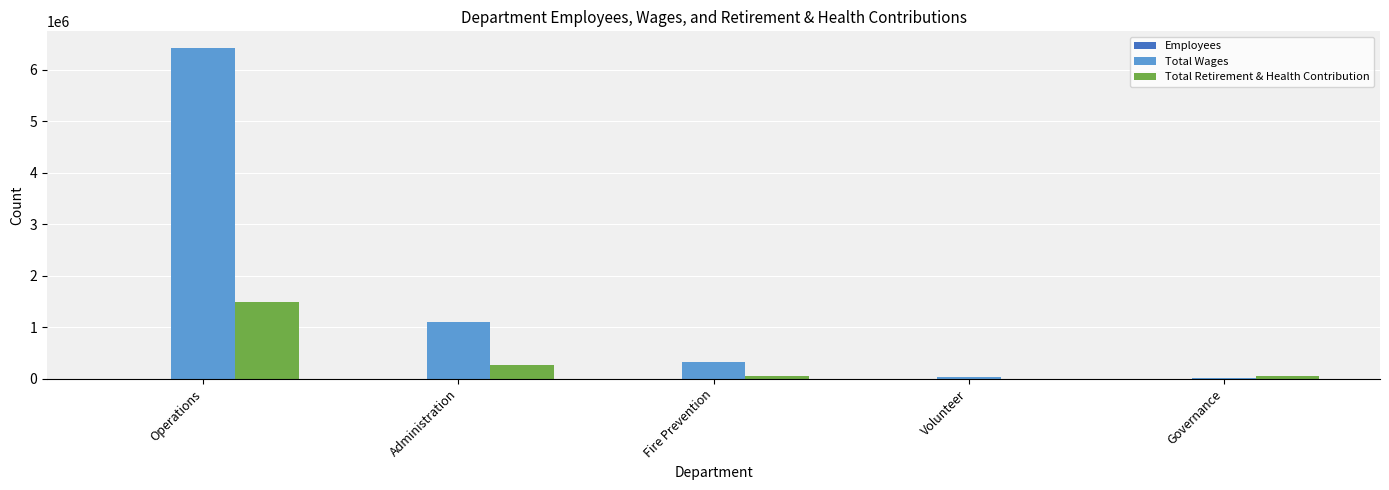

Which series has the widest spread of values?

Total Wages